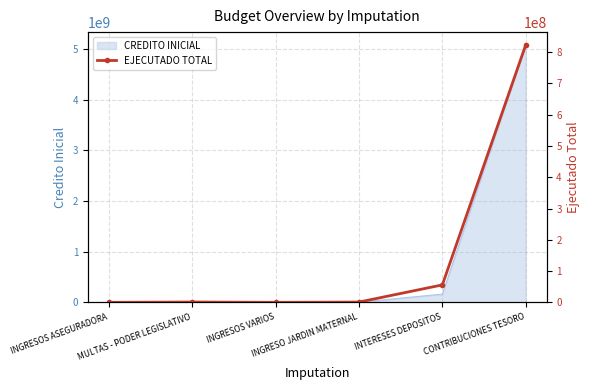

Which has a higher value, INGRESOS VARIOS or INGRESO JARDIN MATERNAL?

INGRESO JARDIN MATERNAL